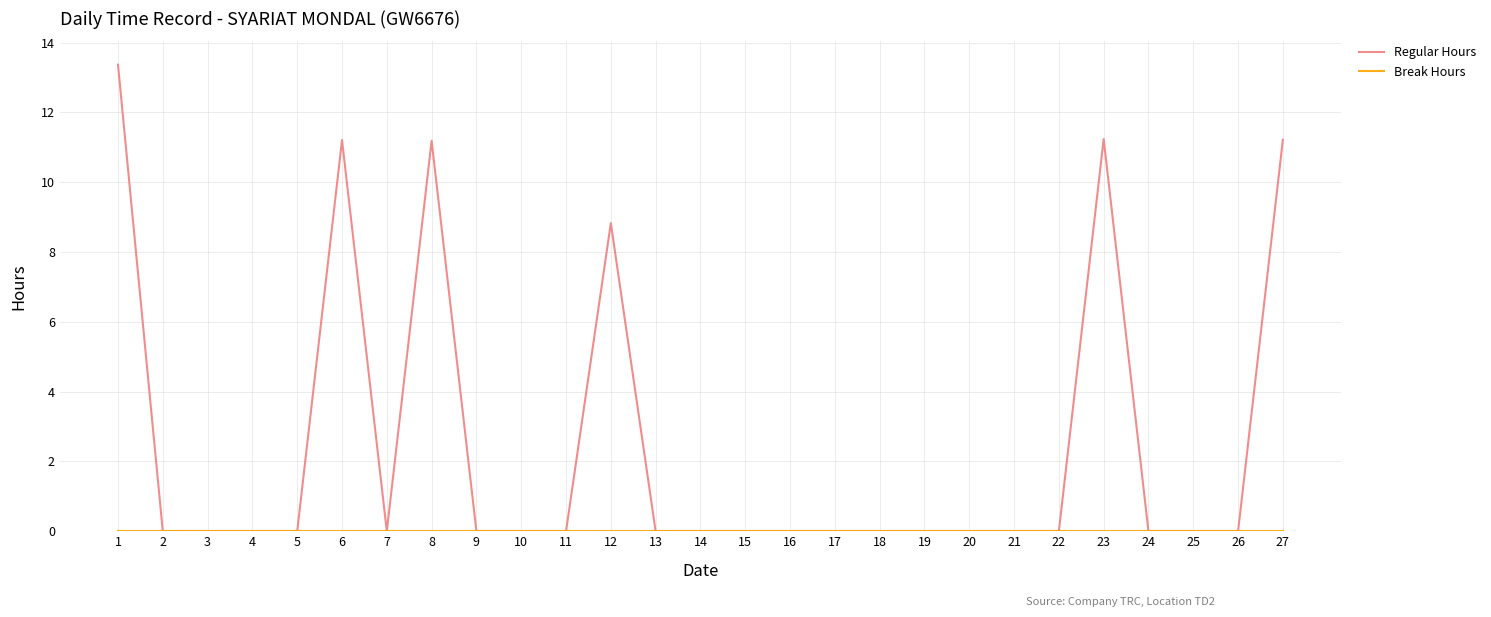

The value of Regular Hours at 7 is 8.4. True or false?

False